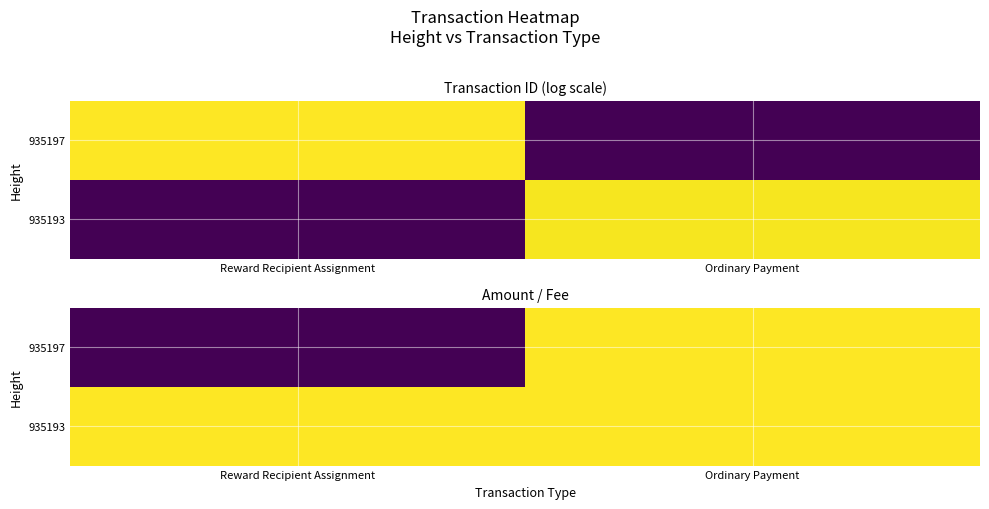

Which series has the largest total across all categories?

935193